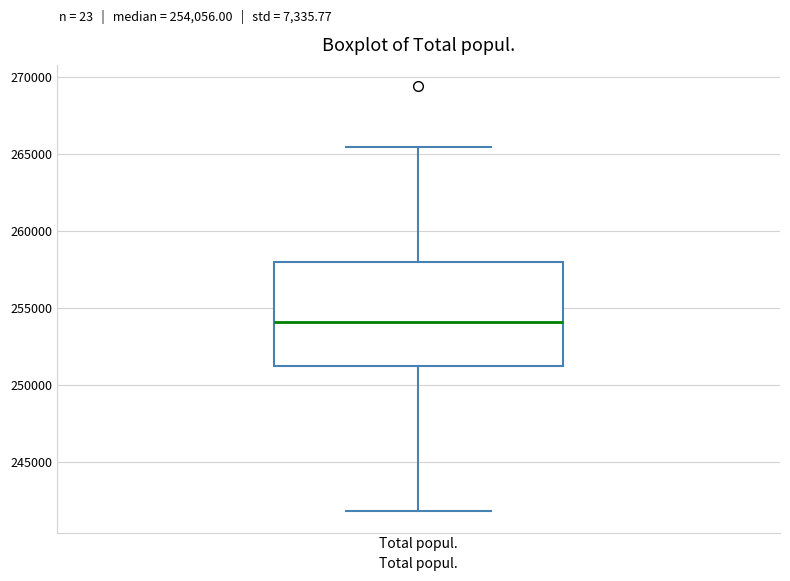

Transcribe this box plot: give where the median line is, the range the box spans, and where the two whiskers end, as read against the y-axis. The values are not printed on the chart, so give them approximately, as read against the axis.

median 254000, box 251000 to 258000, whiskers 242000 to 265500